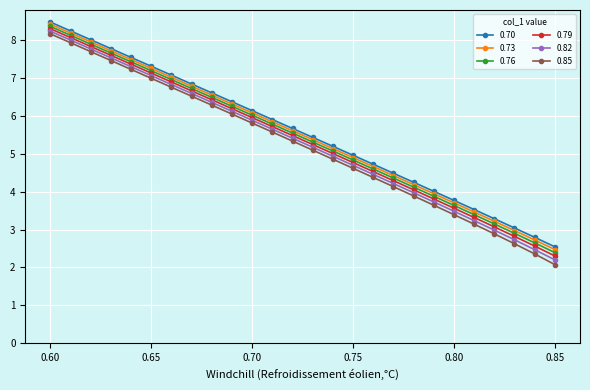

True or false: 0.76 has more than 2 interior local peaks.

False